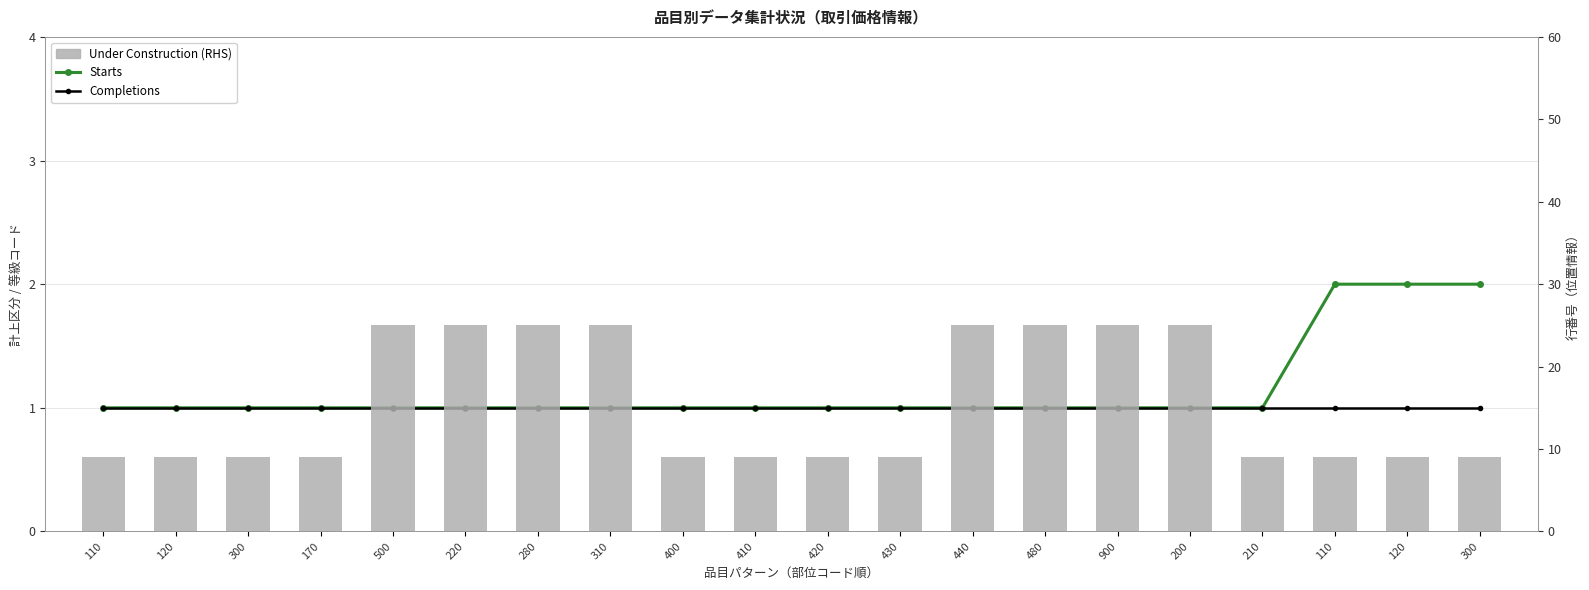

What are all the series names shown in the legend?

Starts, Completions, Under Construction (RHS)